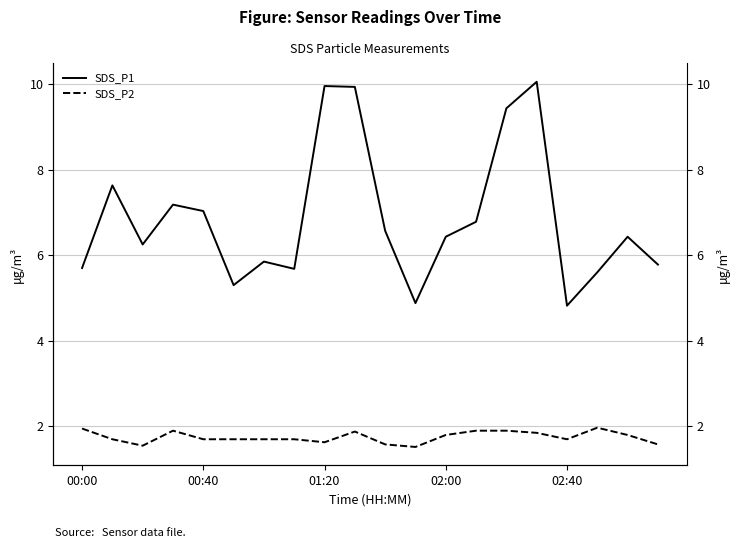

At 00:00, list the series in order from smallest to largest.

SDS_P2, SDS_P1